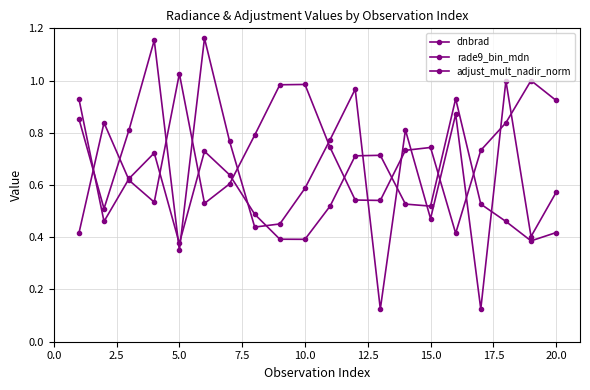

Does the chart display data point markers on the line(s)?

Yes